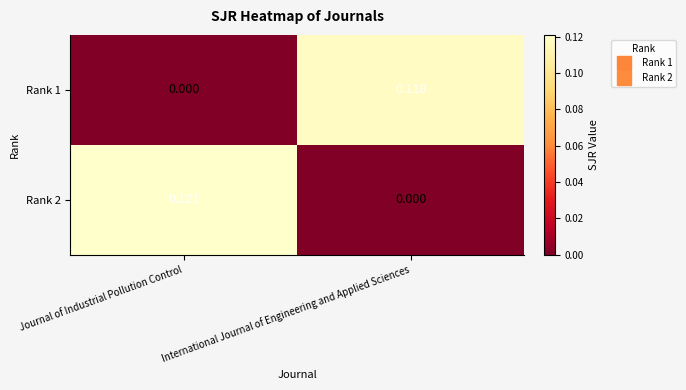

At which label is Rank 1 closest to 0?

Journal of Industrial Pollution Control